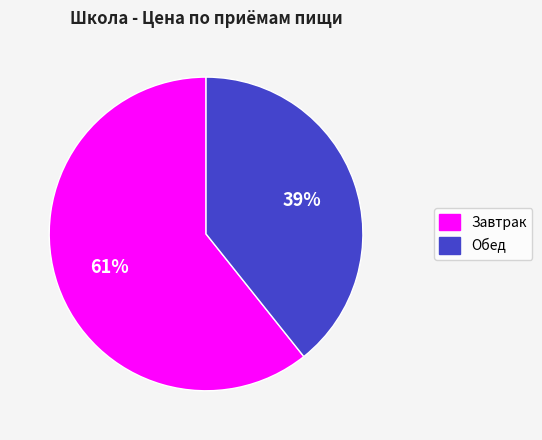

Which has a higher value, Обед or Завтрак?

Завтрак